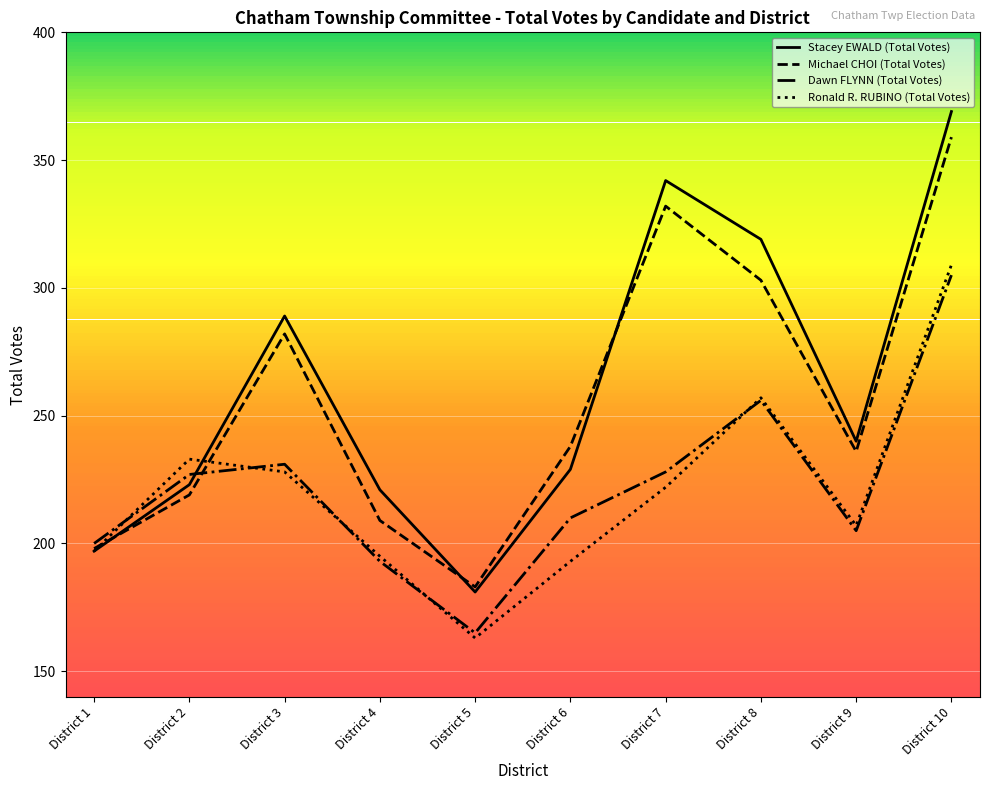

What is the minimum value shown in the chart?

163